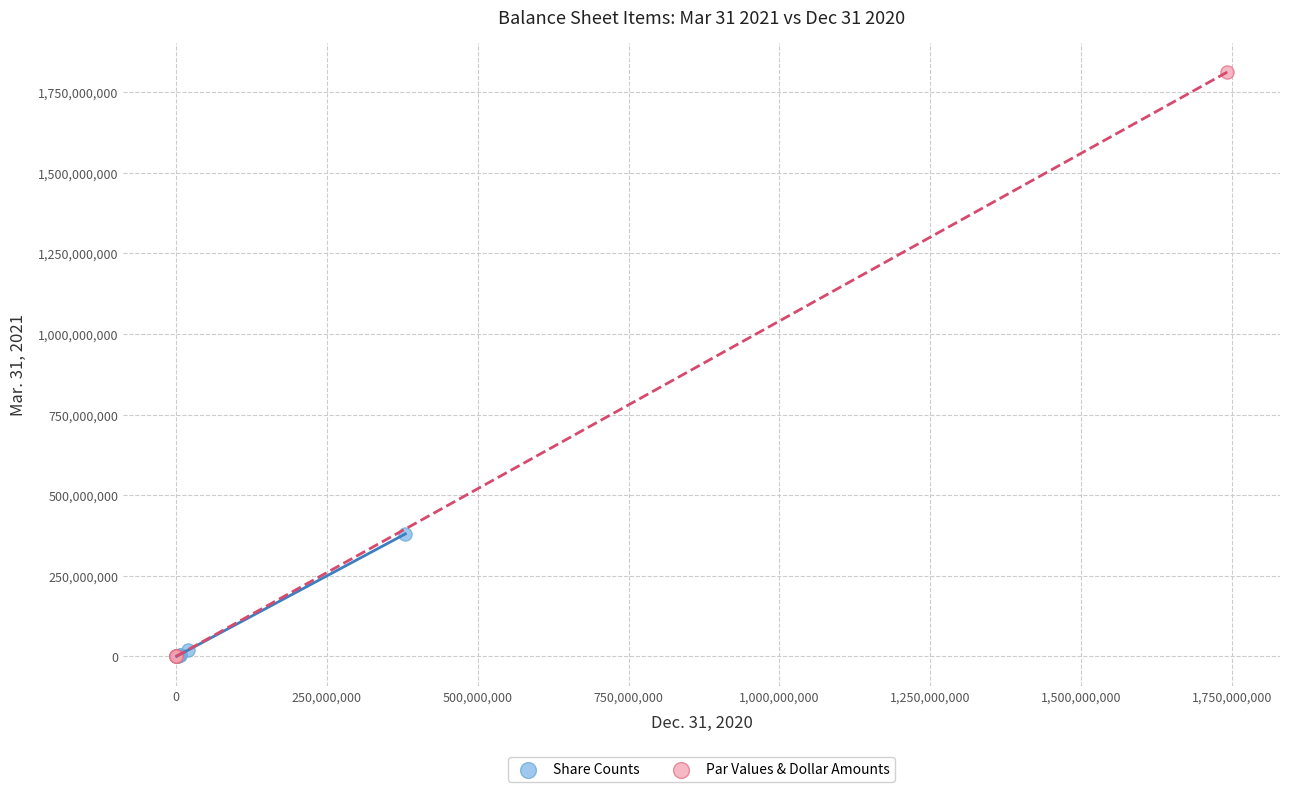

Which series reaches the maximum Y coordinate?

Par Values & Dollar Amounts